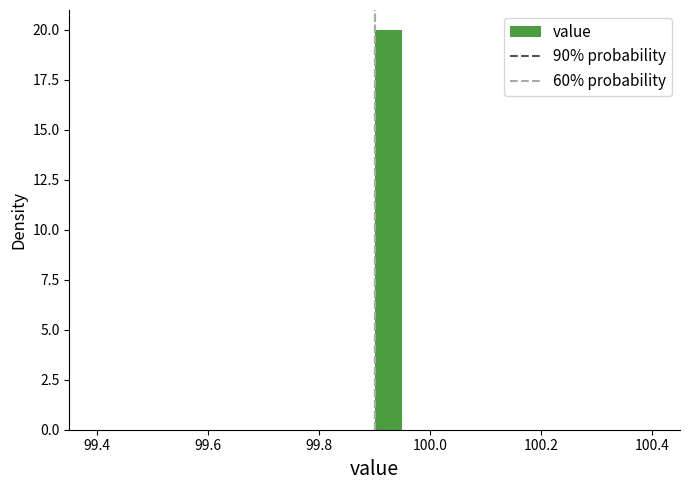

Around what value on the x-axis is the tallest bar? Give the approximate position of its centre, as read against the axis.

99.92